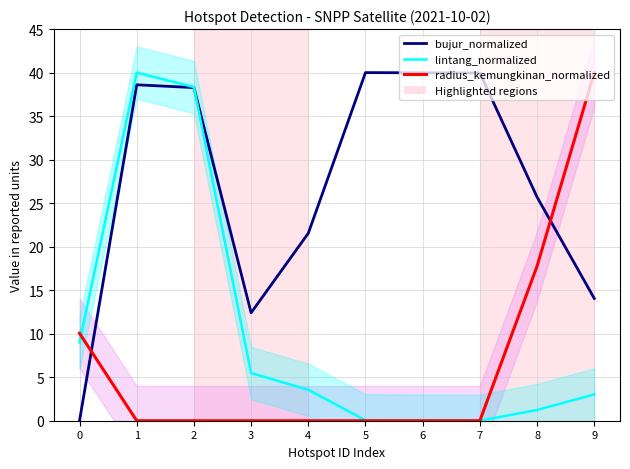

True or false: radius_kemungkinan_normalized has more than 0 points higher than both neighbors.

False